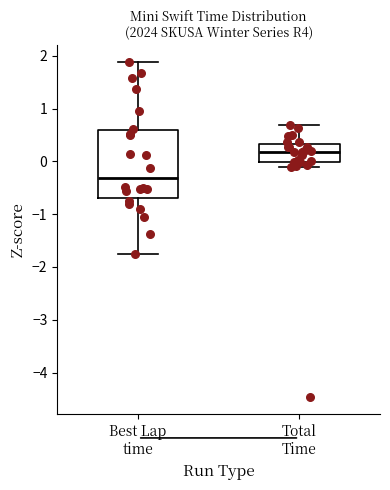

Reading left to right, read every box against the y-axis: the position of its median line, the range the box covers, and the ends of its whiskers. The values are not printed on the chart, so give them approximately, as read against the axis.

Best Lap time: median -0.3, box -0.7 to 0.6, whiskers -1.7 to 1.9
Total Time: median 0.2, box 0.0 to 0.3, whiskers -0.1 to 0.7